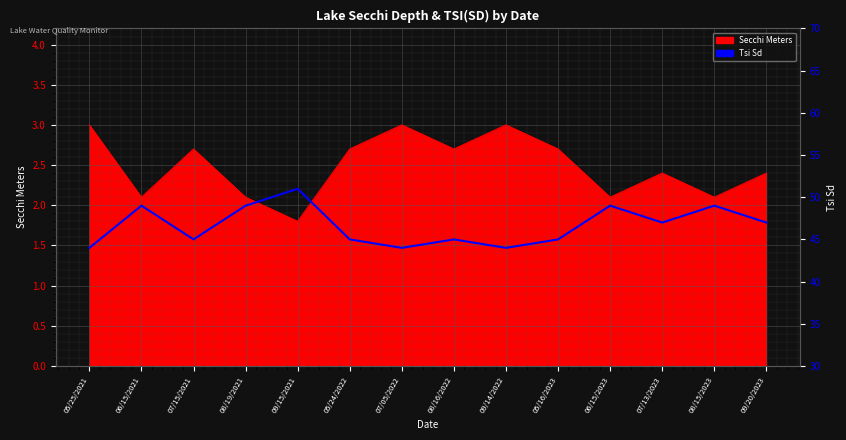

Which label corresponds to the smallest value in the chart?

05/25/2021